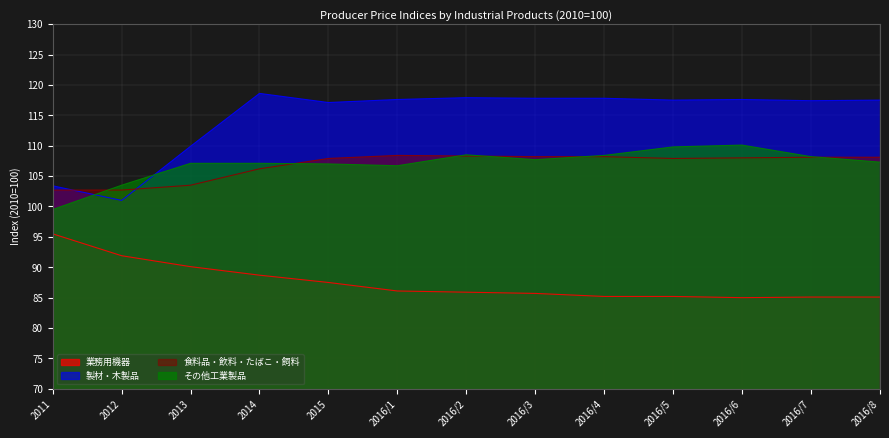

True or false: 製材・木製品 and その他工業製品 intersect in this chart.

True